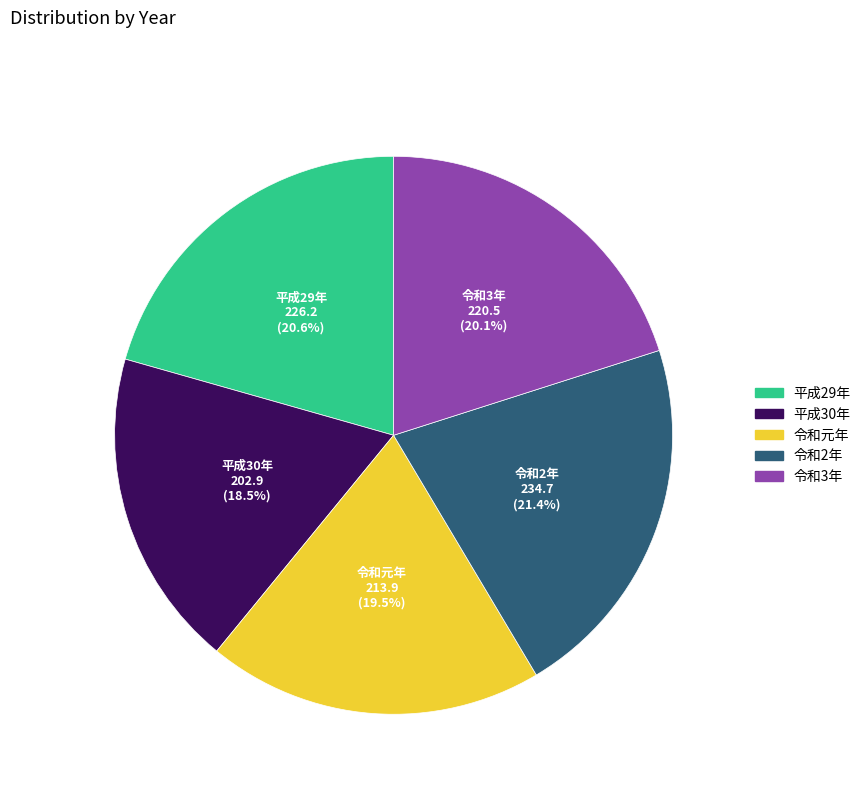

To the nearest percent, what is the difference between the largest and smallest slice percentages?

3%